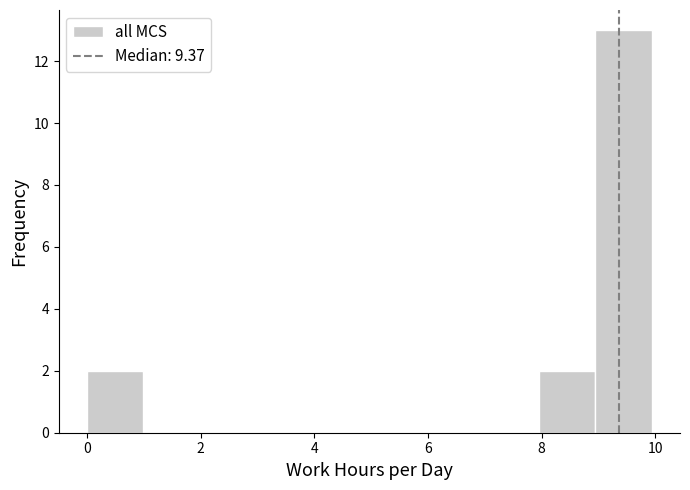

Reading left to right, list every bar in this chart as the range it spans on the x-axis followed by its height. Neither the bar edges nor the heights are printed on the chart, so give them approximately, as read against the axes.

0 to 1: 2
1 to 2: 0
2 to 3: 0
3 to 4: 0
4 to 5: 0
5 to 6: 0
6 to 7: 0
7 to 8: 0
8 to 9: 2
9 to 10: 13